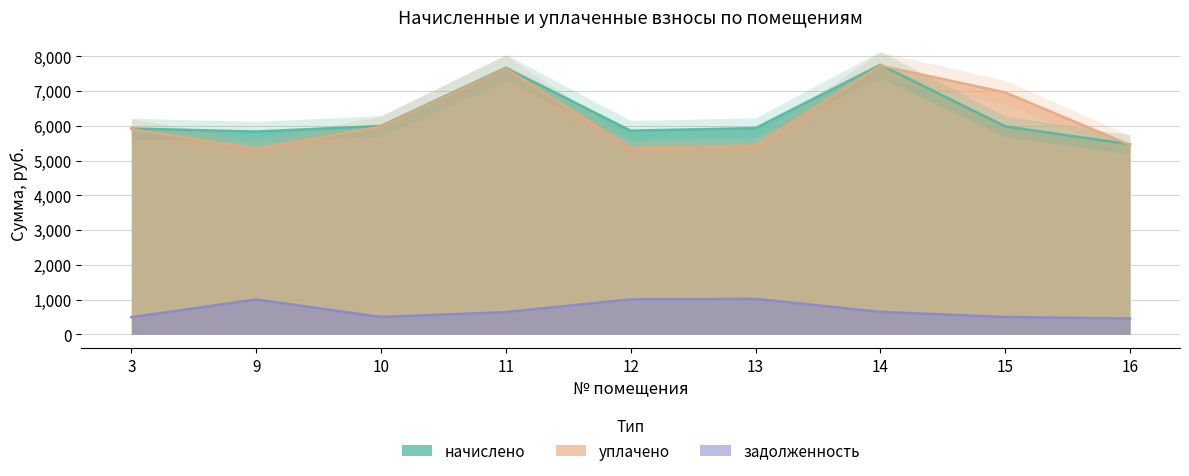

How many lines are shown in the chart?

3